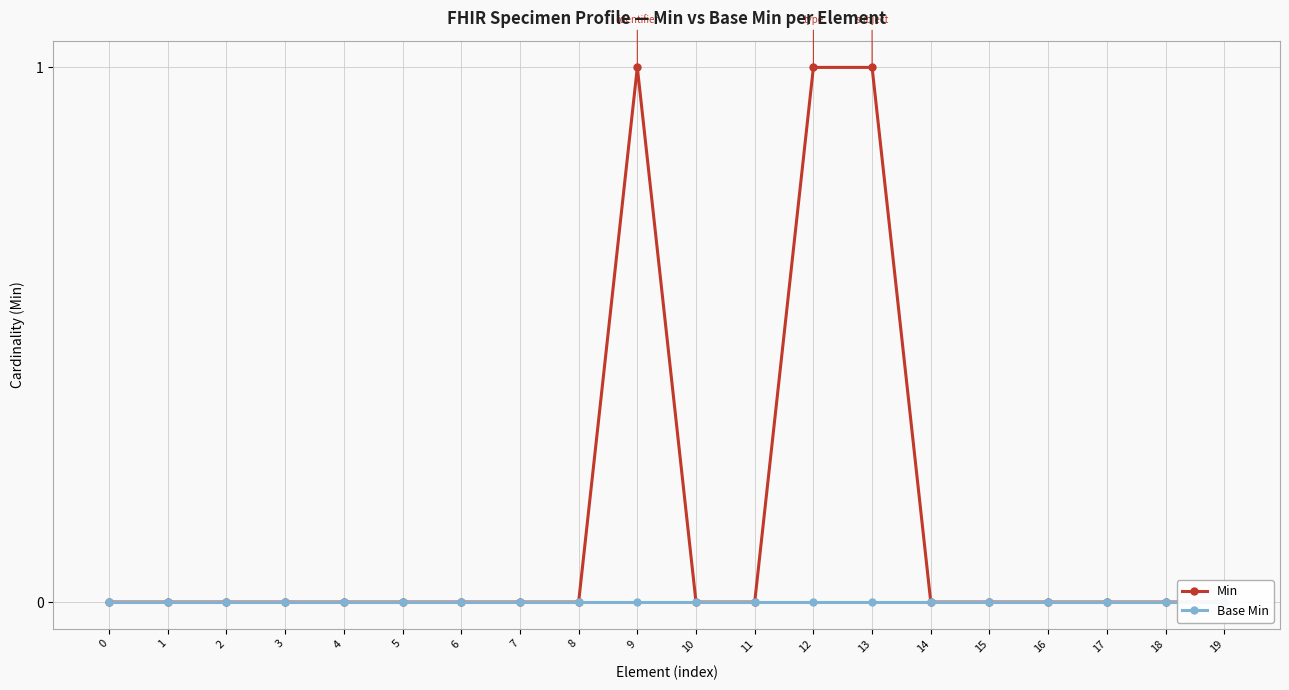

Does the chart have visible grid lines?

Yes